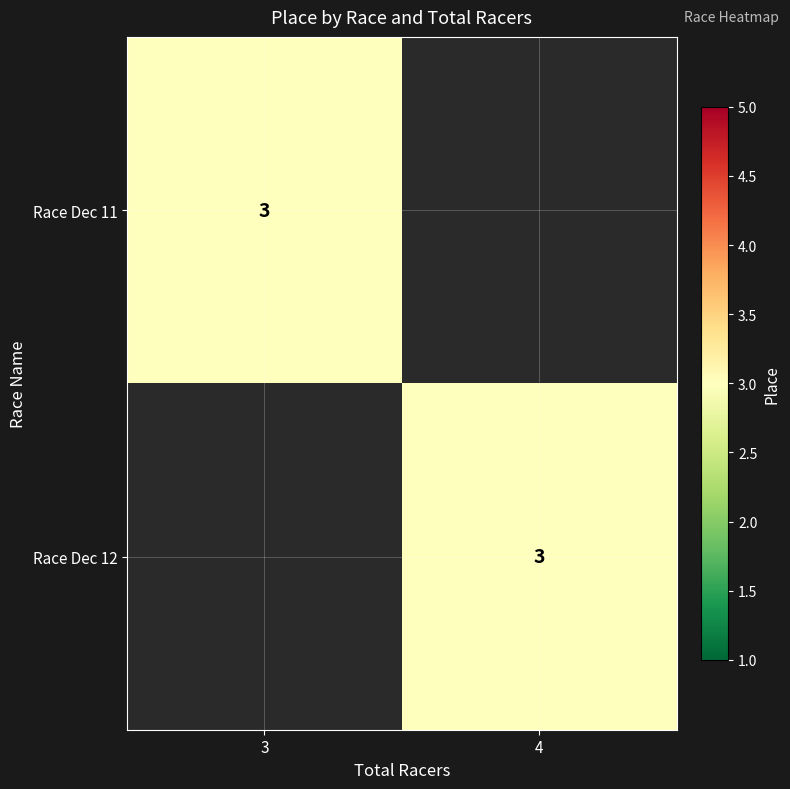

Is it true that Race Dec 12 equals 2 at 4?

False